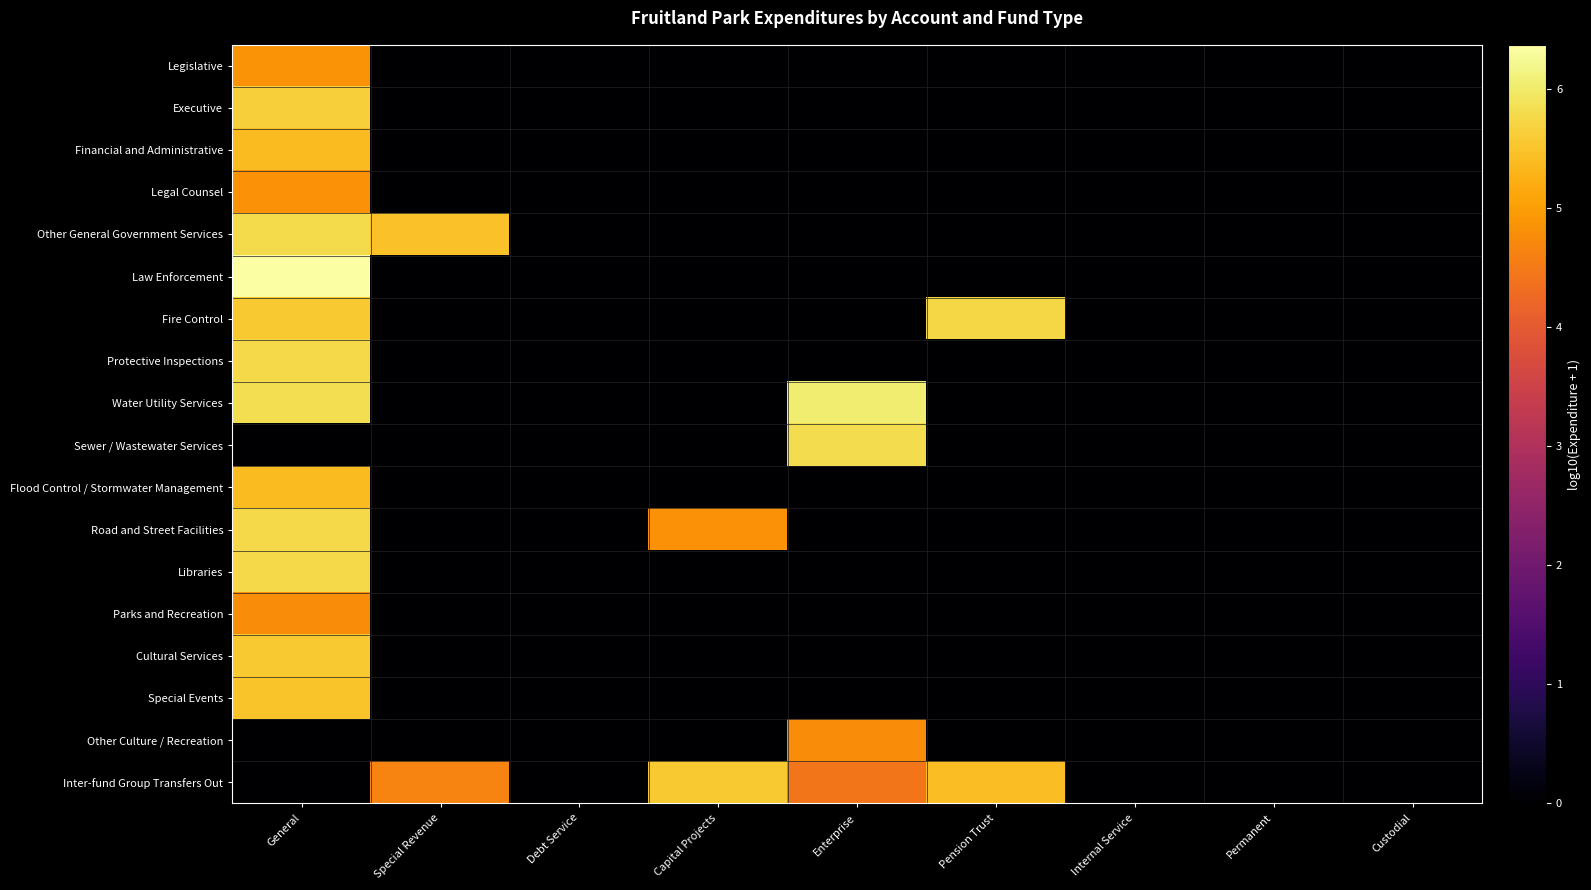

Which category has the highest value across all series?

General